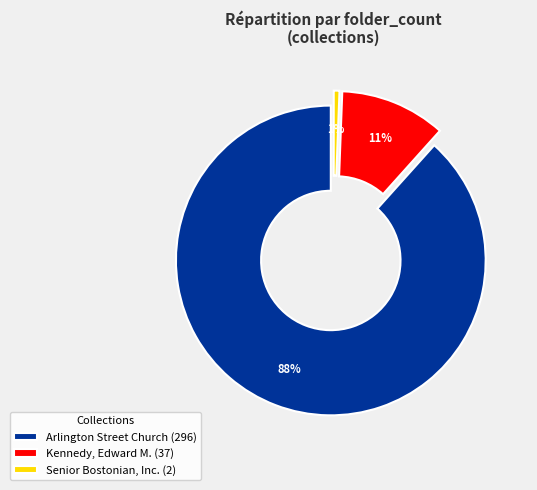

Which category has the smallest portion of the pie?

Senior Bostonian, Inc.